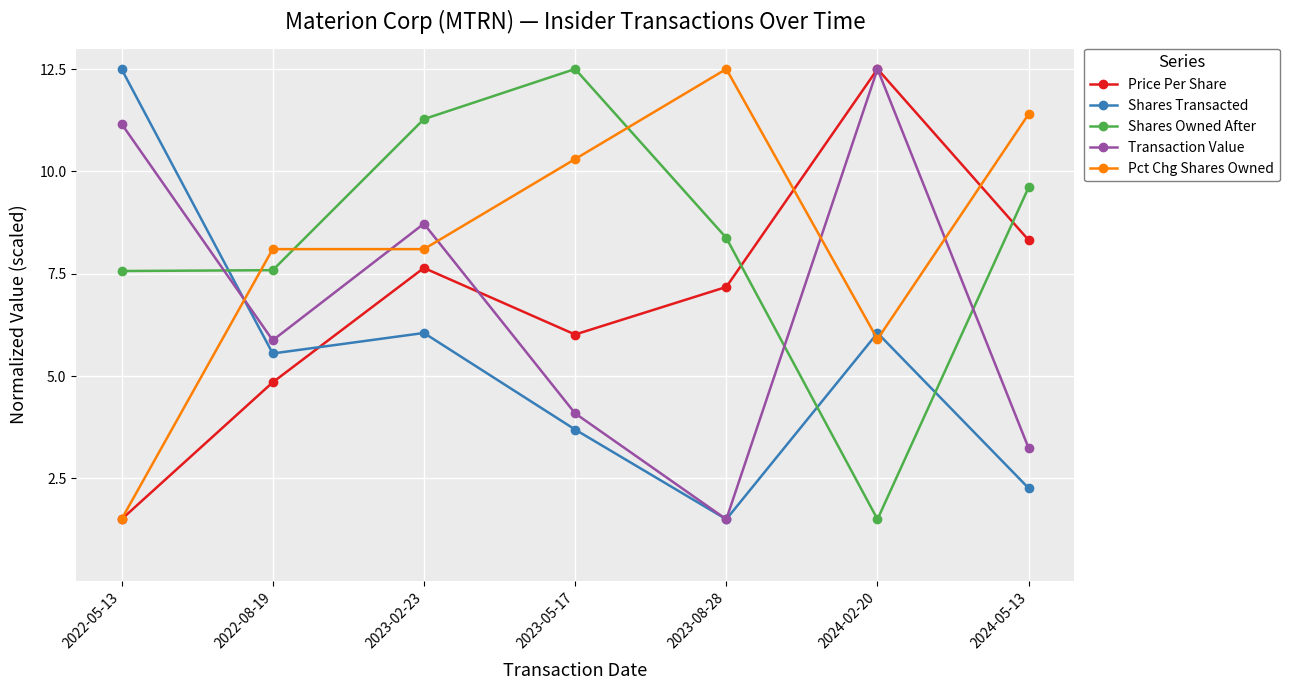

Which category has the lowest value in the Price Per Share series?

2022-05-13